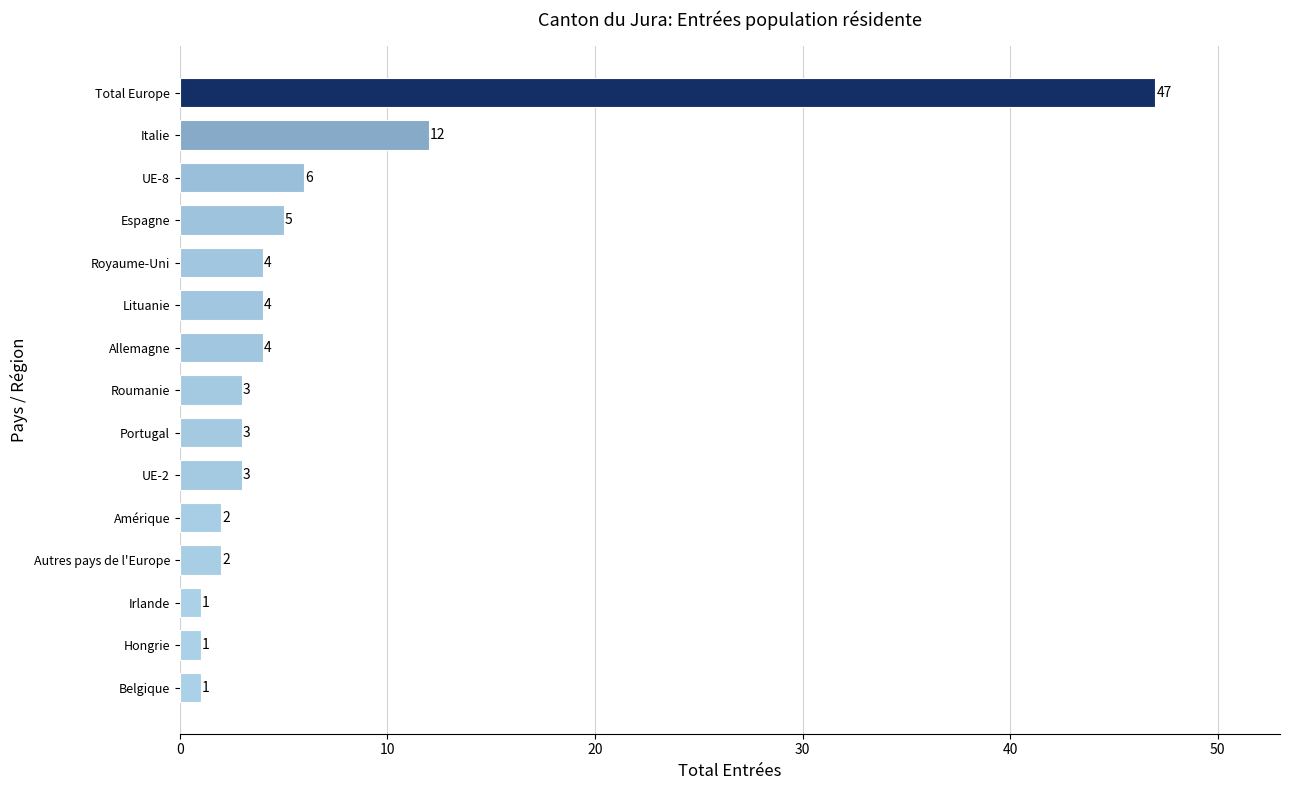

Does the chart contain any negative values?

No